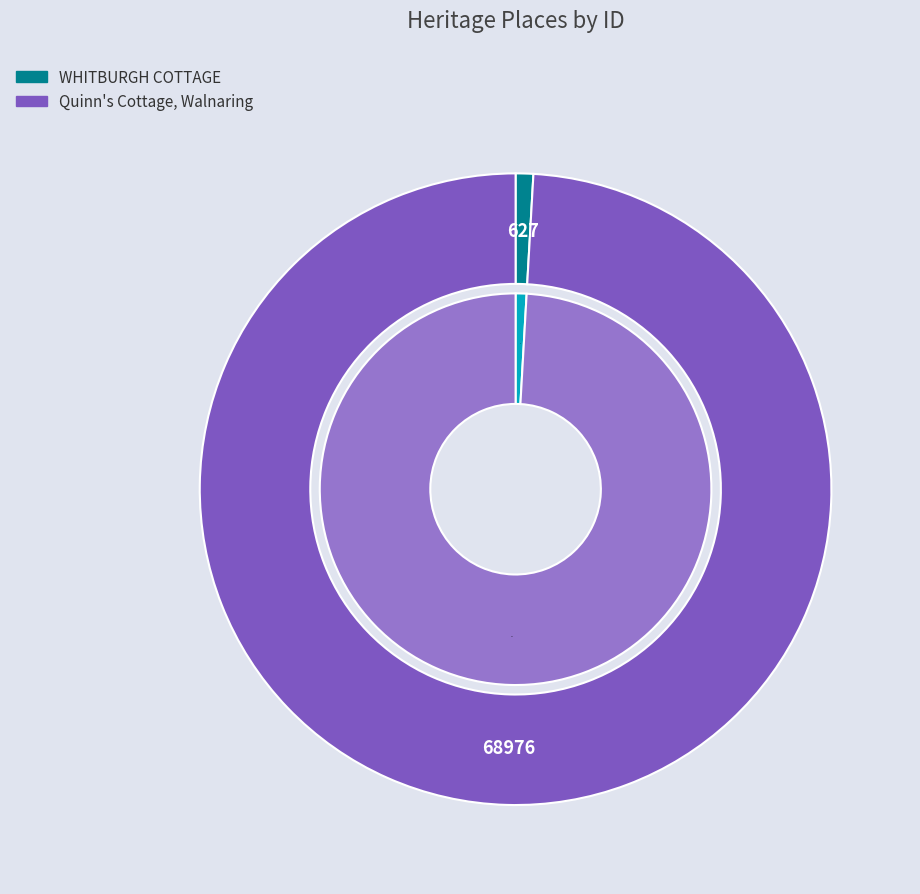

Combined, what portion of the pie is WHITBURGH COTTAGE and Quinn's Cottage, Walnaring?

100.0%